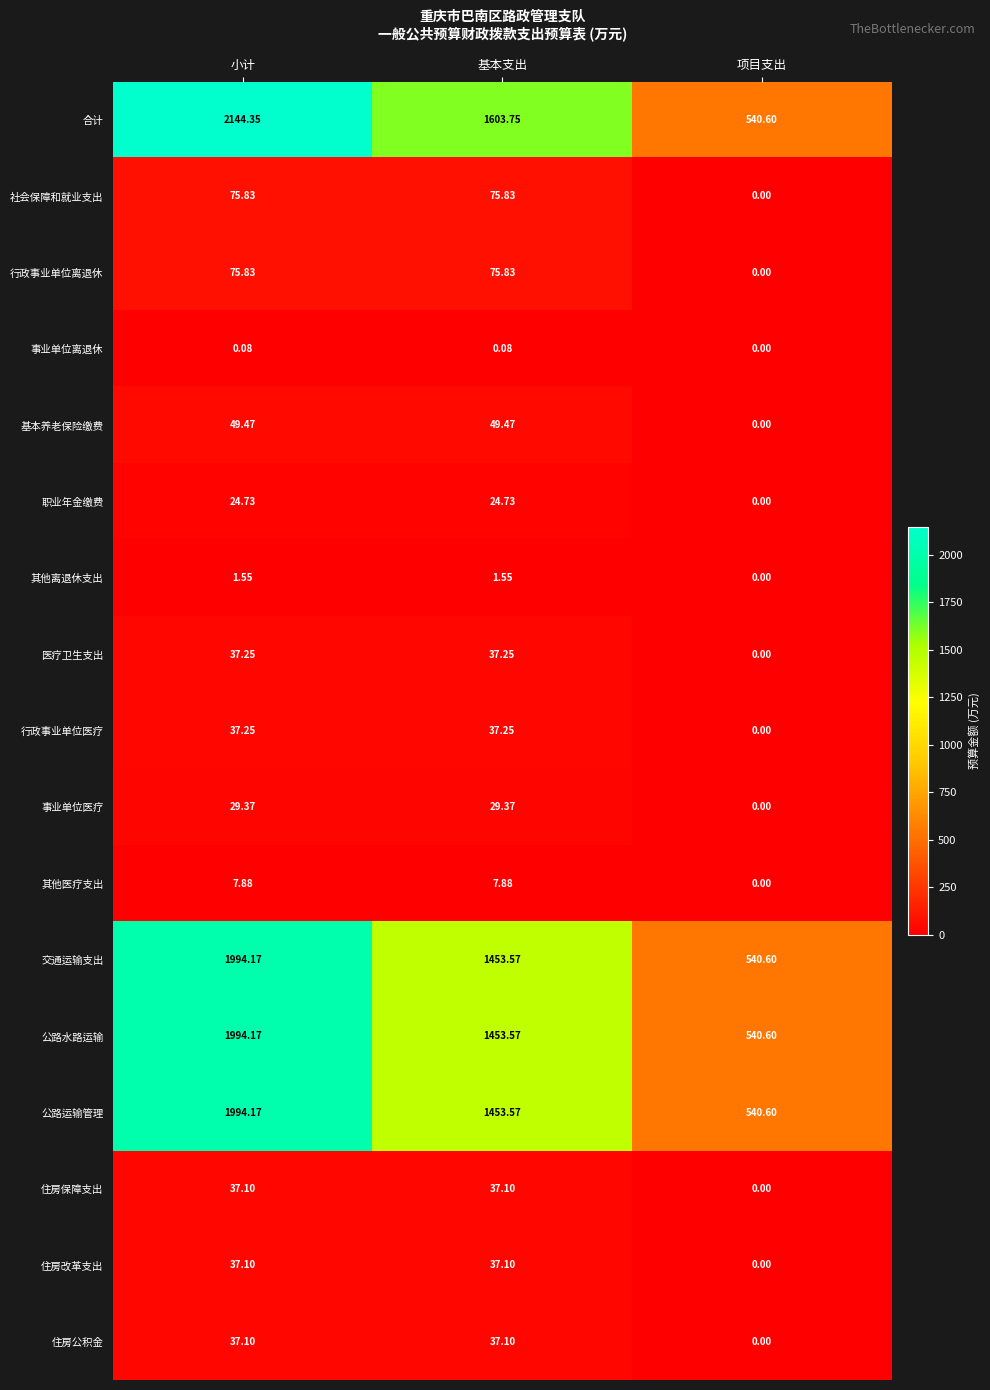

Which series has the widest spread of values?

合计